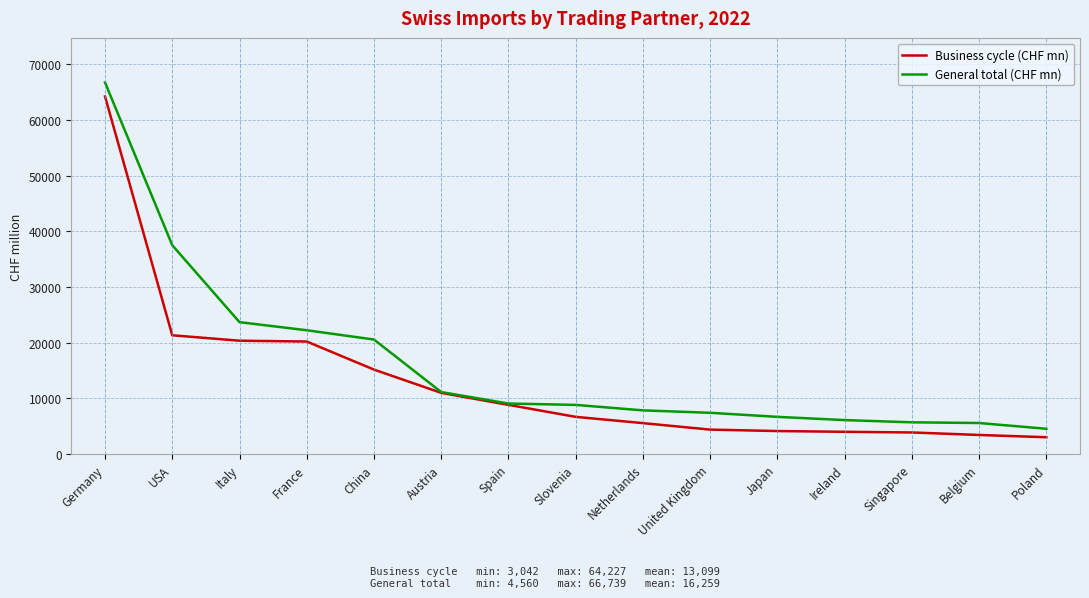

What are all the series names shown in the legend?

Business cycle (CHF mn), General total (CHF mn)